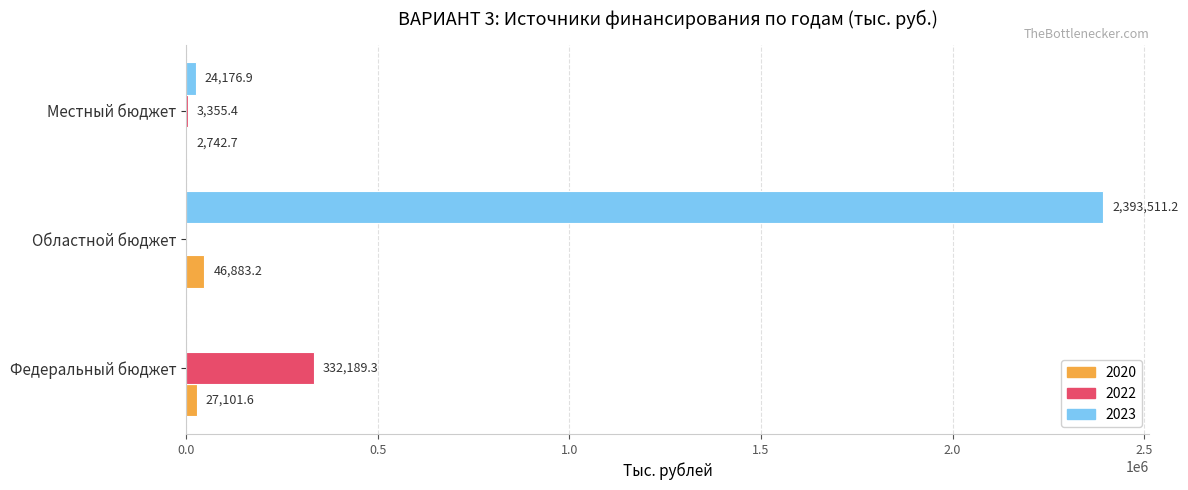

The 2022 series shows 119610.0 at Областной бюджет. True or false?

False